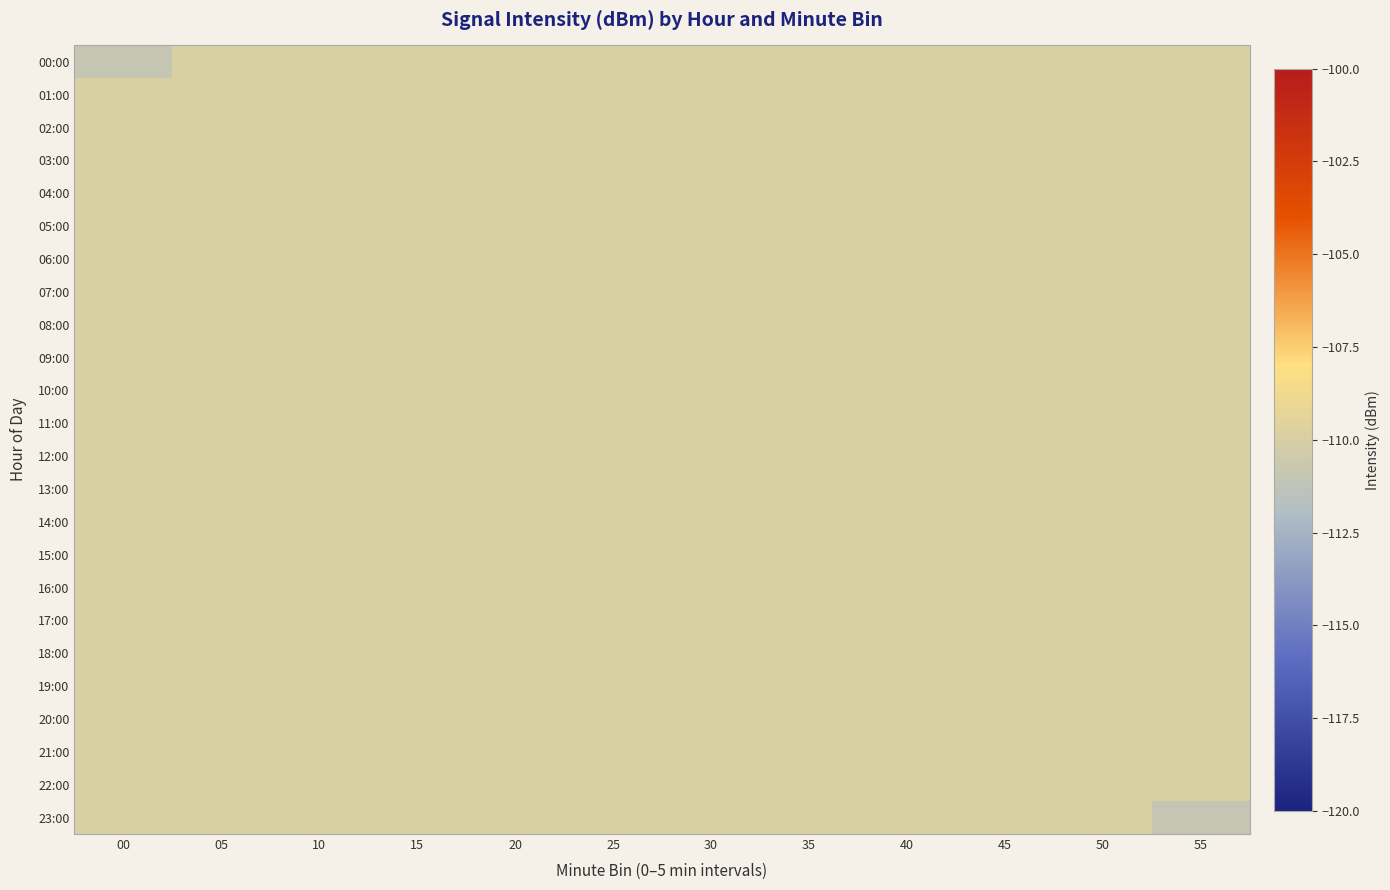

Rank the series by their maximum value, from highest to lowest.

00:00, 01:00, 02:00, 03:00, 04:00, 05:00, 06:00, 07:00, 08:00, 09:00, 10:00, 11:00, 12:00, 13:00, 14:00, 15:00, 16:00, 17:00, 18:00, 19:00, 20:00, 21:00, 22:00, 23:00